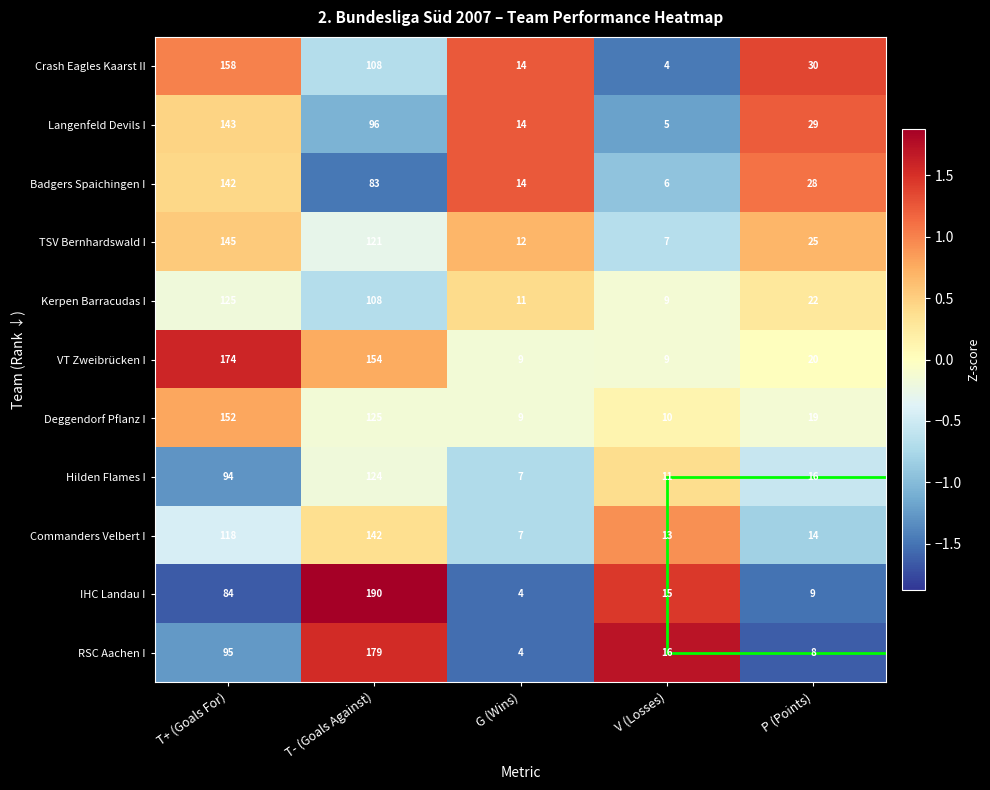

The VT Zweibrücken I series shows 241 at T+ (Goals For). True or false?

False